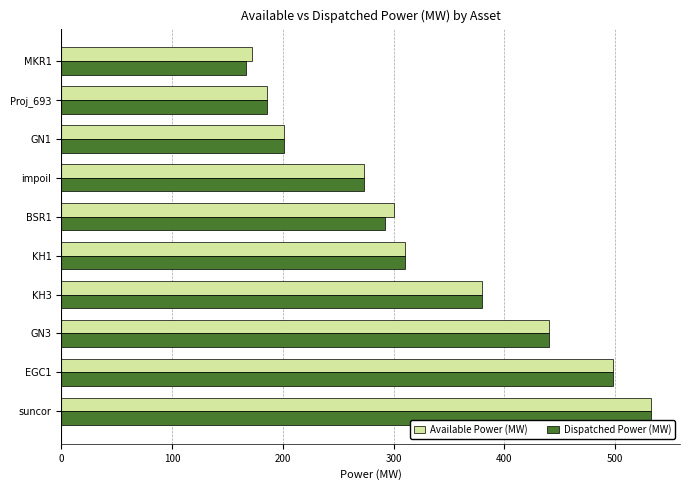

Rank the categories by Dispatched Power (MW) value from highest to lowest.

suncor, EGC1, GN3, KH3, KH1, BSR1, impoil, GN1, Proj_693, MKR1